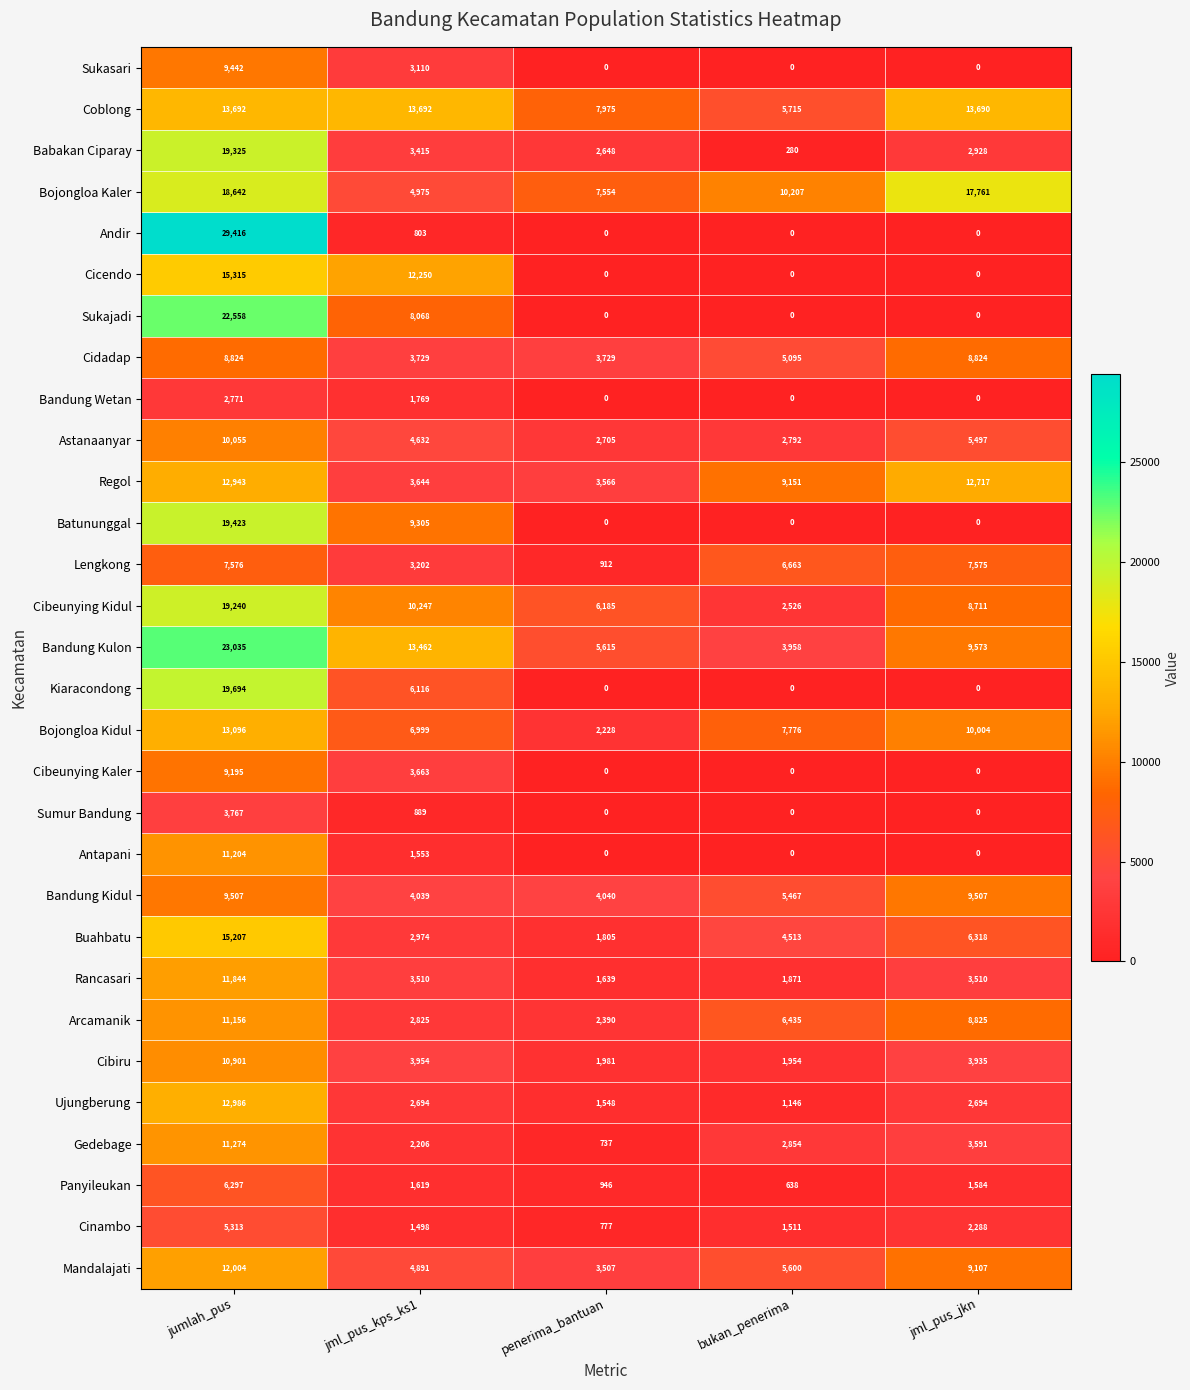

Is it true that Bandung Wetan equals 0 at penerima_bantuan?

True